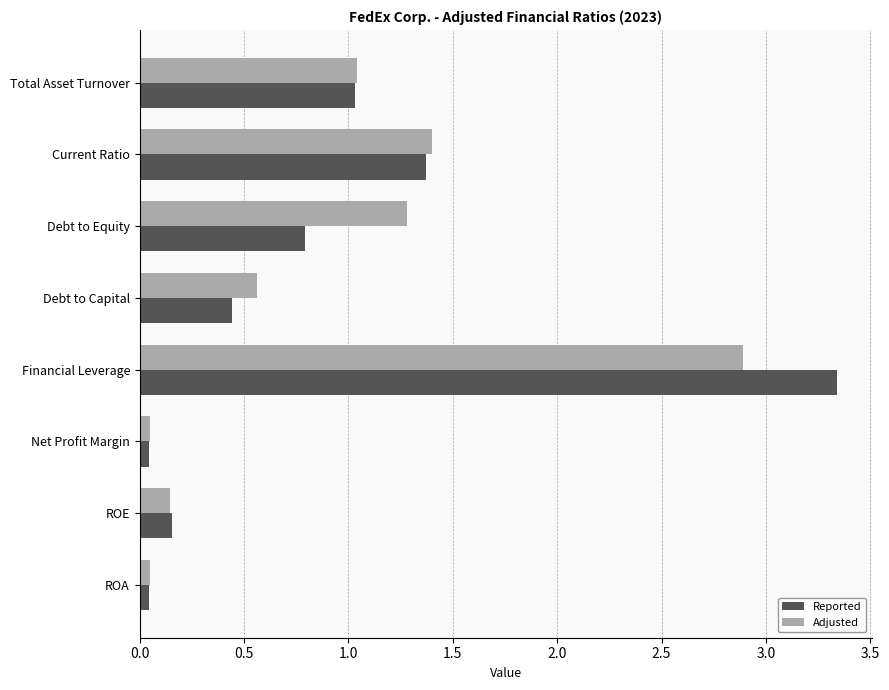

Which category has the highest value in the Reported series?

Financial Leverage